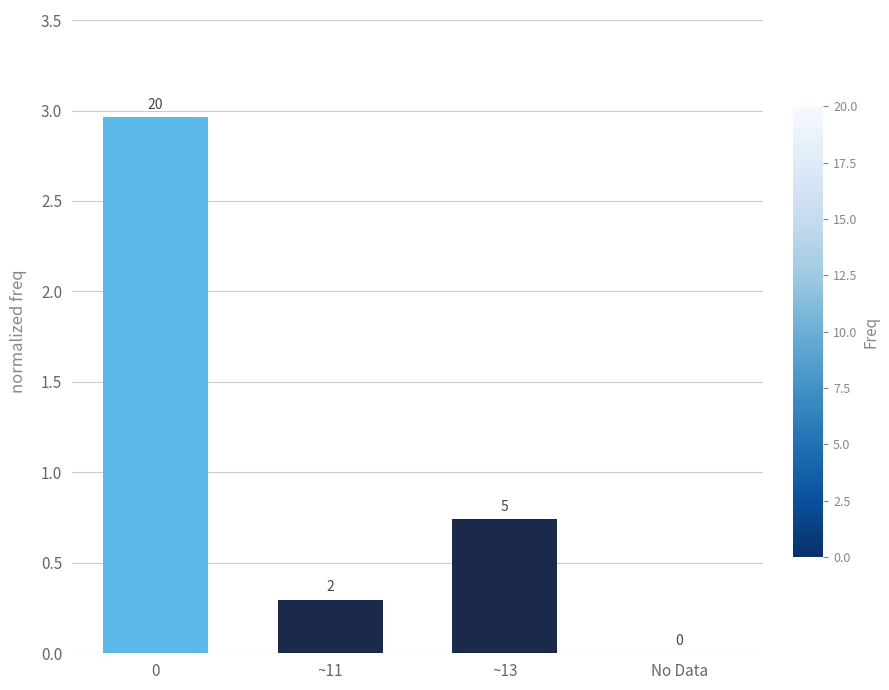

Are the bars horizontal?

No